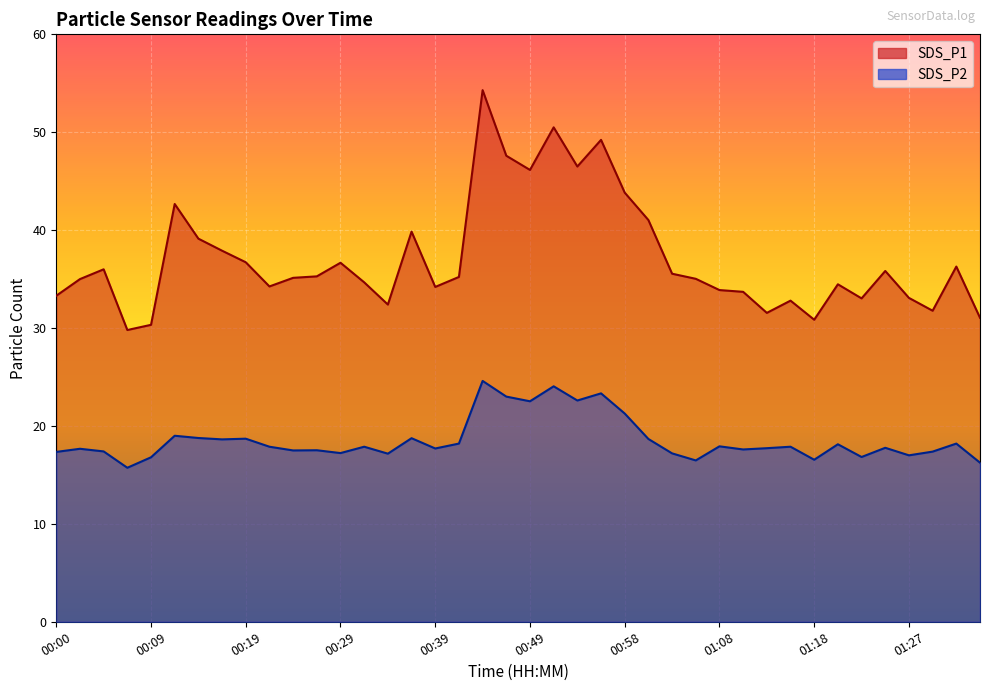

How many lines are shown in the chart?

2